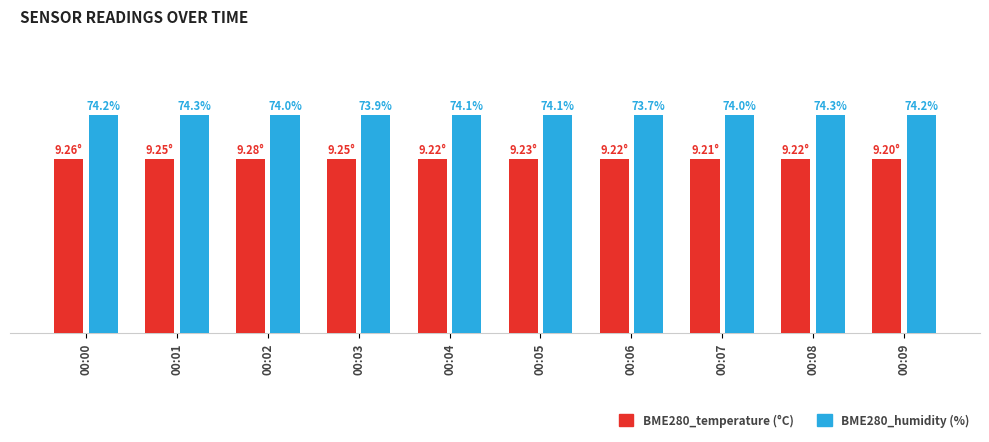

Does the chart contain stacked bars?

No